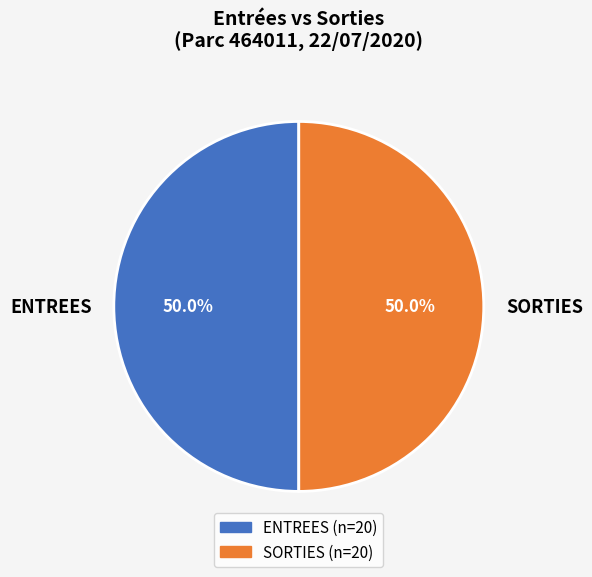

Approximately how many times larger is the value at SORTIES compared to ENTREES?

1.0